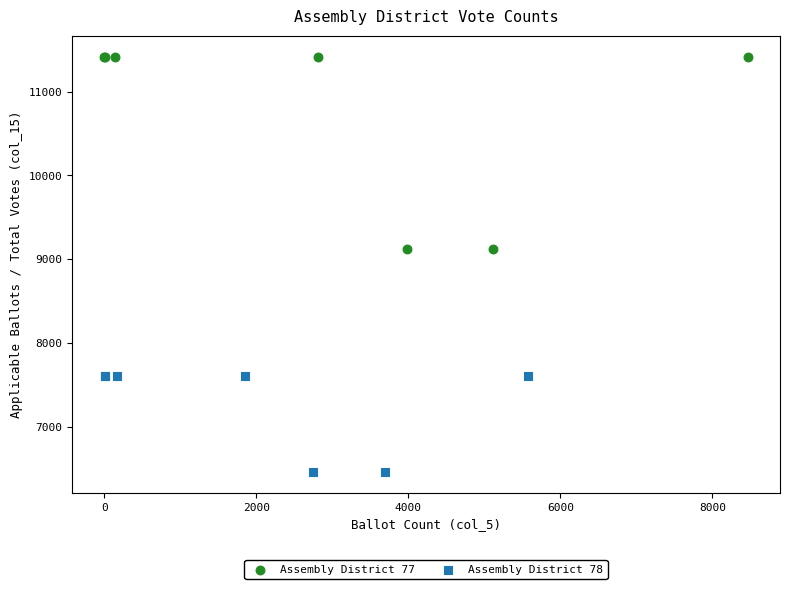

Which series has the largest Y range (max minus min)?

Assembly District 77